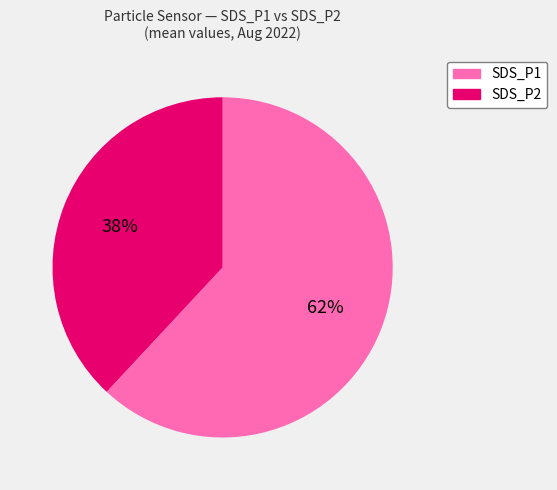

Do SDS_P2 and SDS_P1 together represent more than half of the pie?

Yes